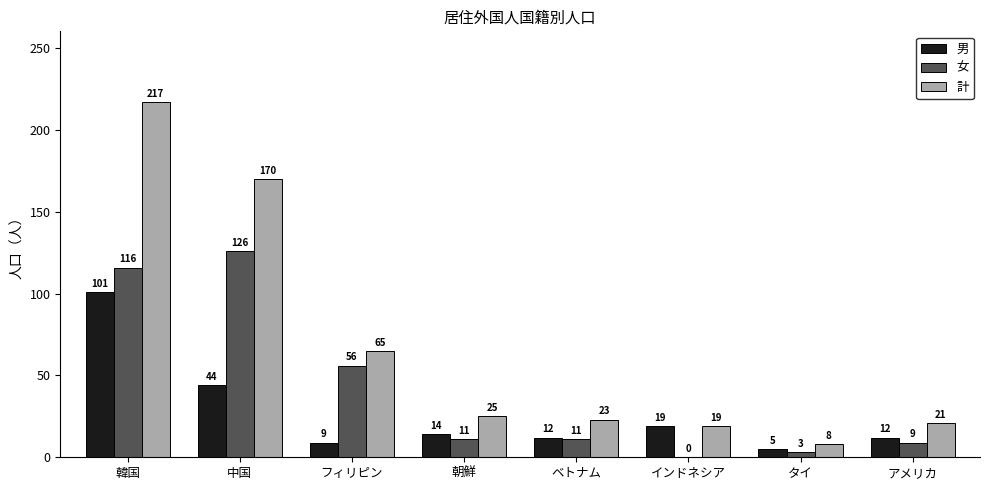

What is the total value across all series at アメリカ?

42